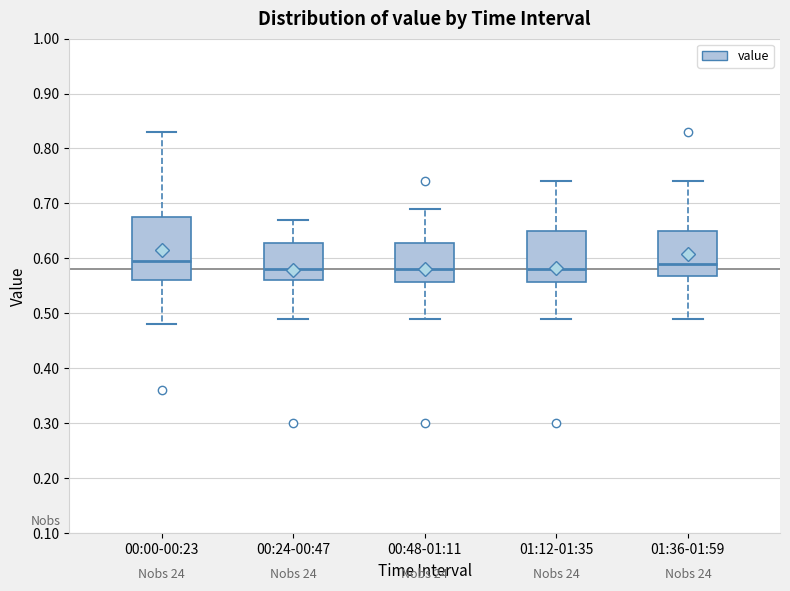

Comparing the boxes themselves (not the whiskers), which one is the tallest?

00:00-00:23